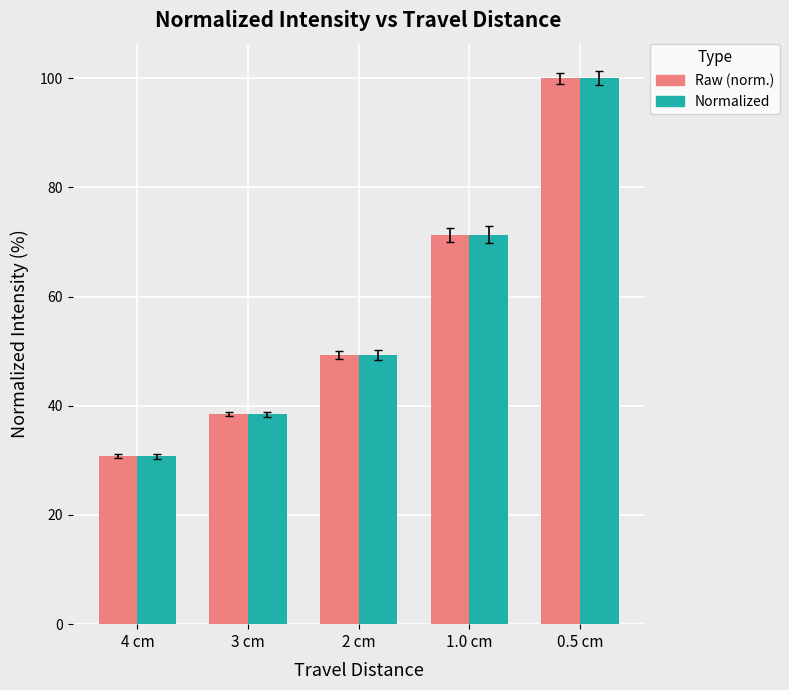

Reading left to right, list all the values displayed in this chart.

Raw (norm.): 4 cm=30.8	3 cm=38.5	2 cm=49.4	1.0 cm=71.3	0.5 cm=100.0
Normalized: 4 cm=30.8	3 cm=38.5	2 cm=49.4	1.0 cm=71.3	0.5 cm=100.0